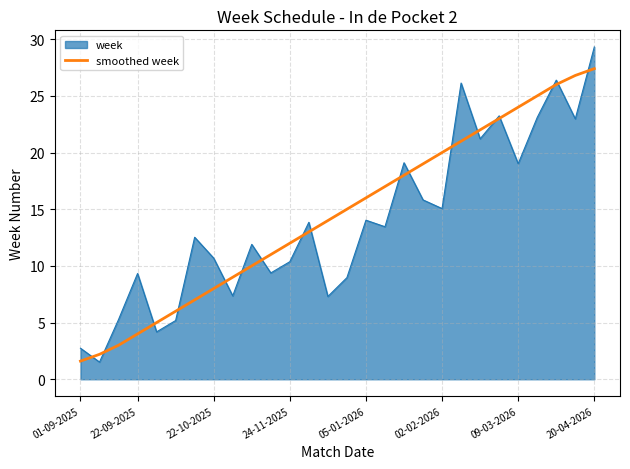

What is the maximum value for week?

29.3